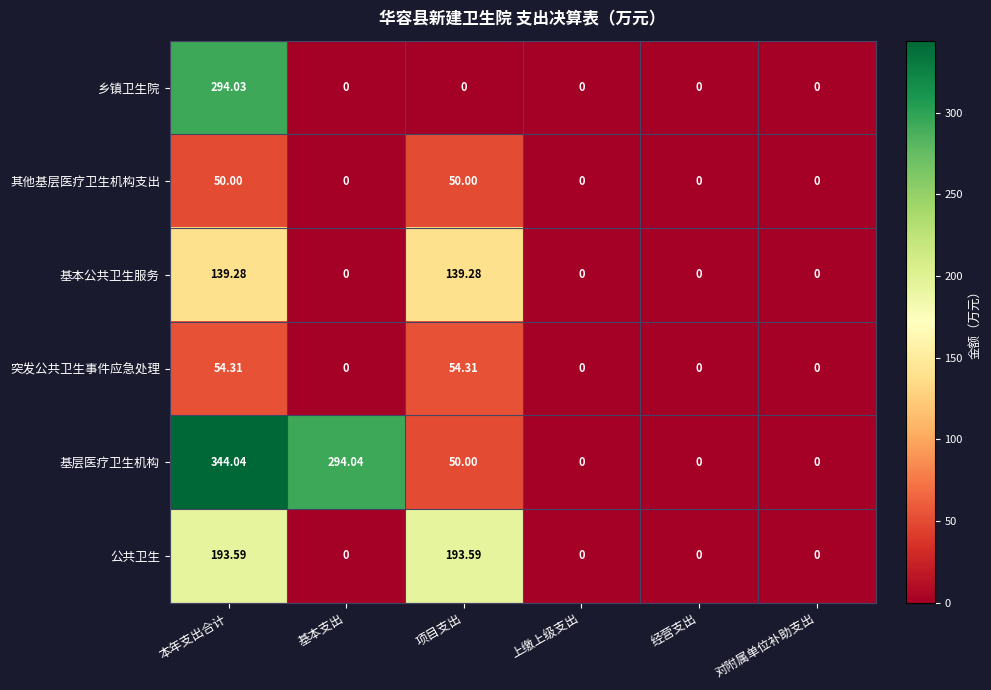

Which series has the largest total across all categories?

基层医疗卫生机构